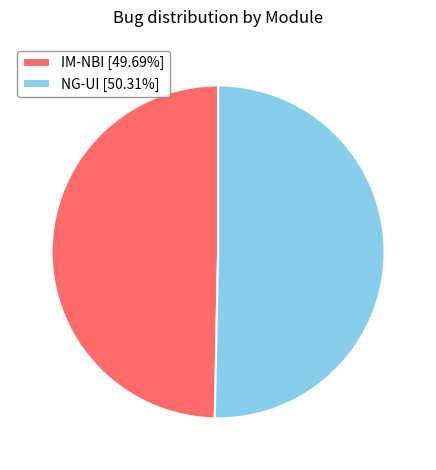

Rank the categories by value from highest to lowest.

NG-UI, IM-NBI